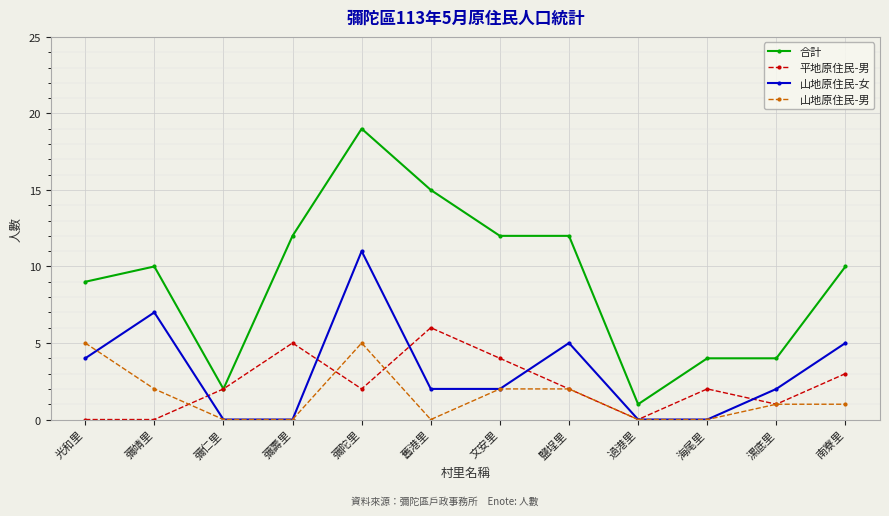

Count the number of categories in the chart.

12